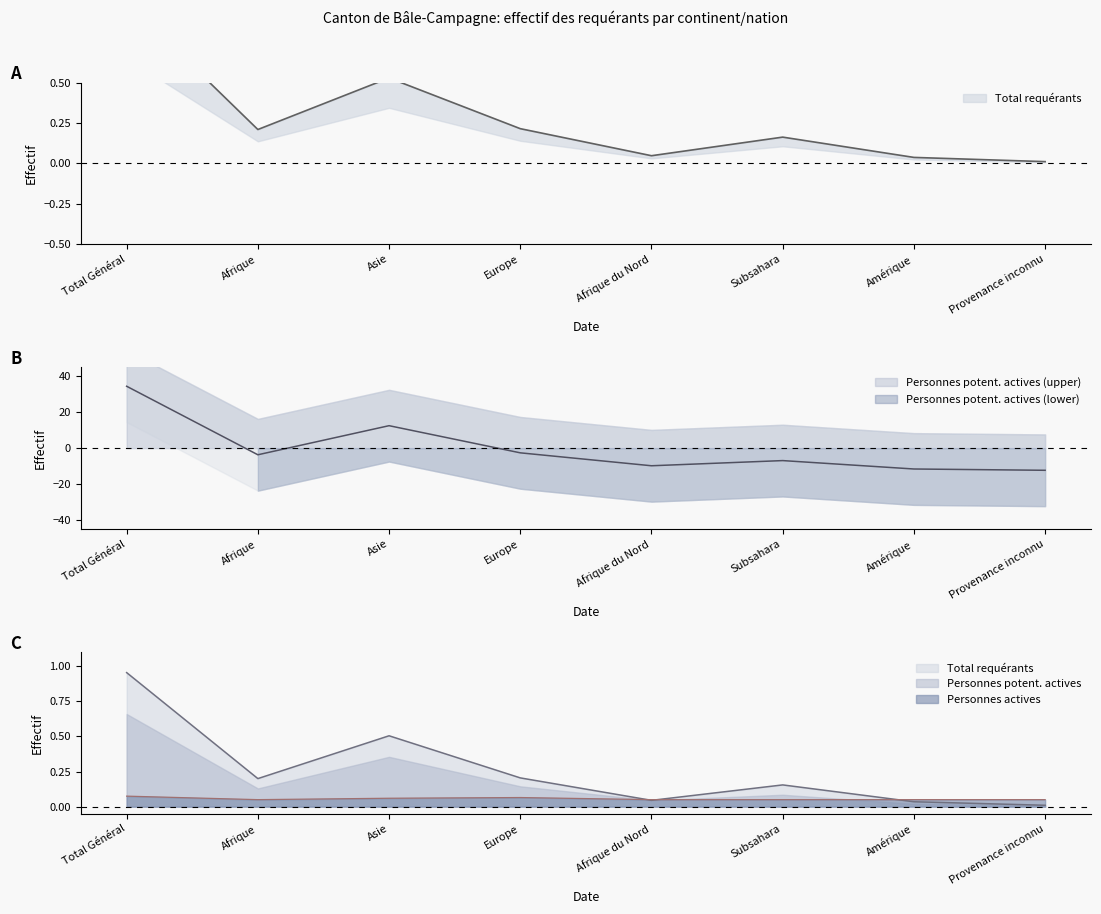

What is the label of the 5th point from the left?

Afrique du Nord